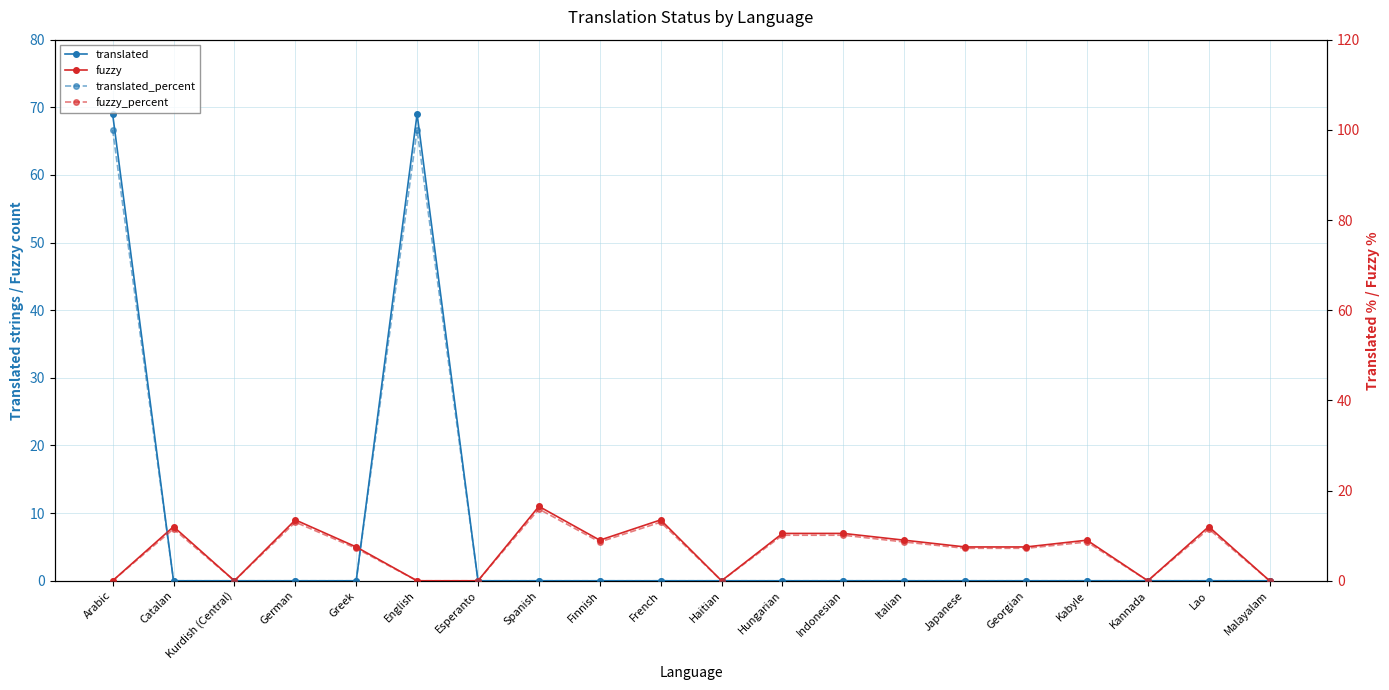

What is the difference between the maximum and minimum values in the fuzzy series?

11.0